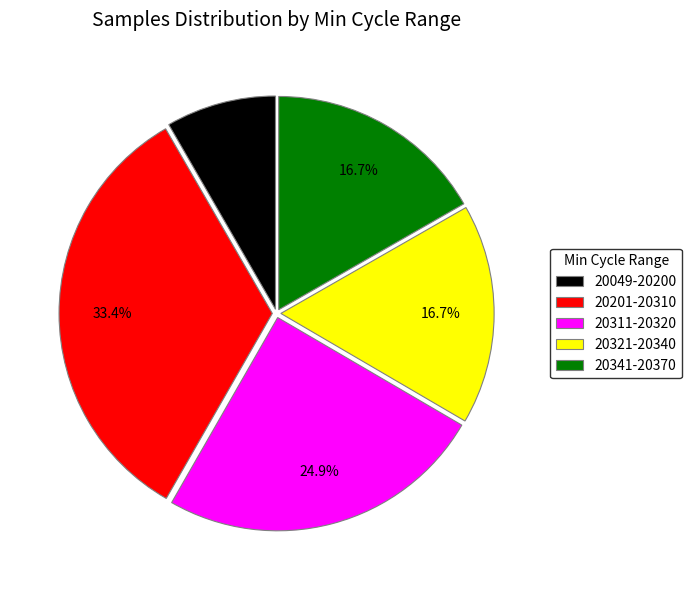

Which has a higher value, 20049-20200 or 20201-20310?

20201-20310